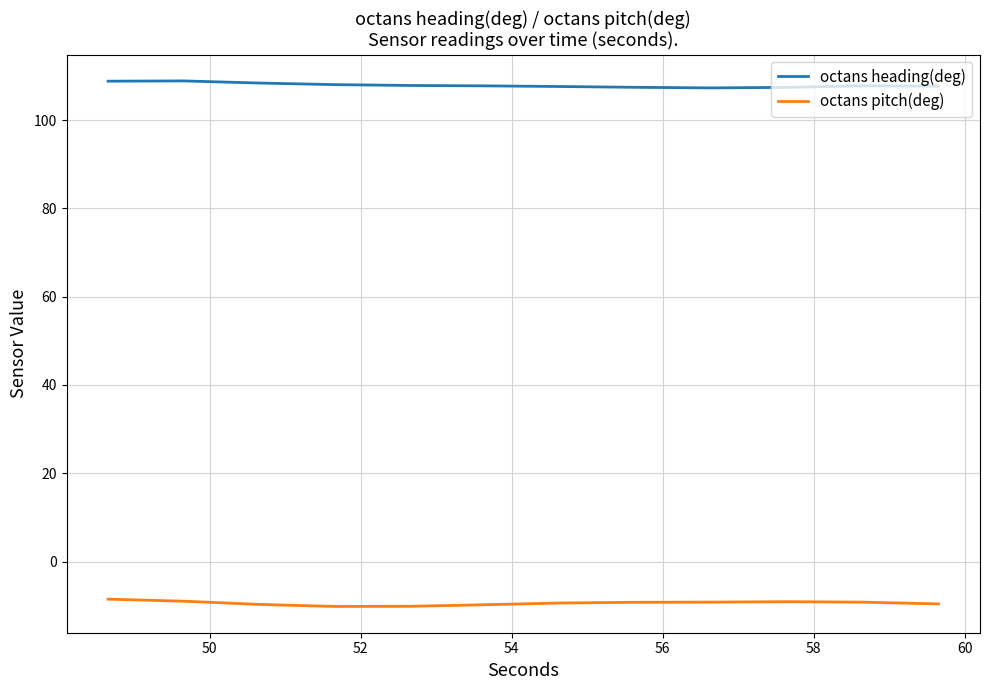

What is the highest value of the octans heading(deg) series?

108.9